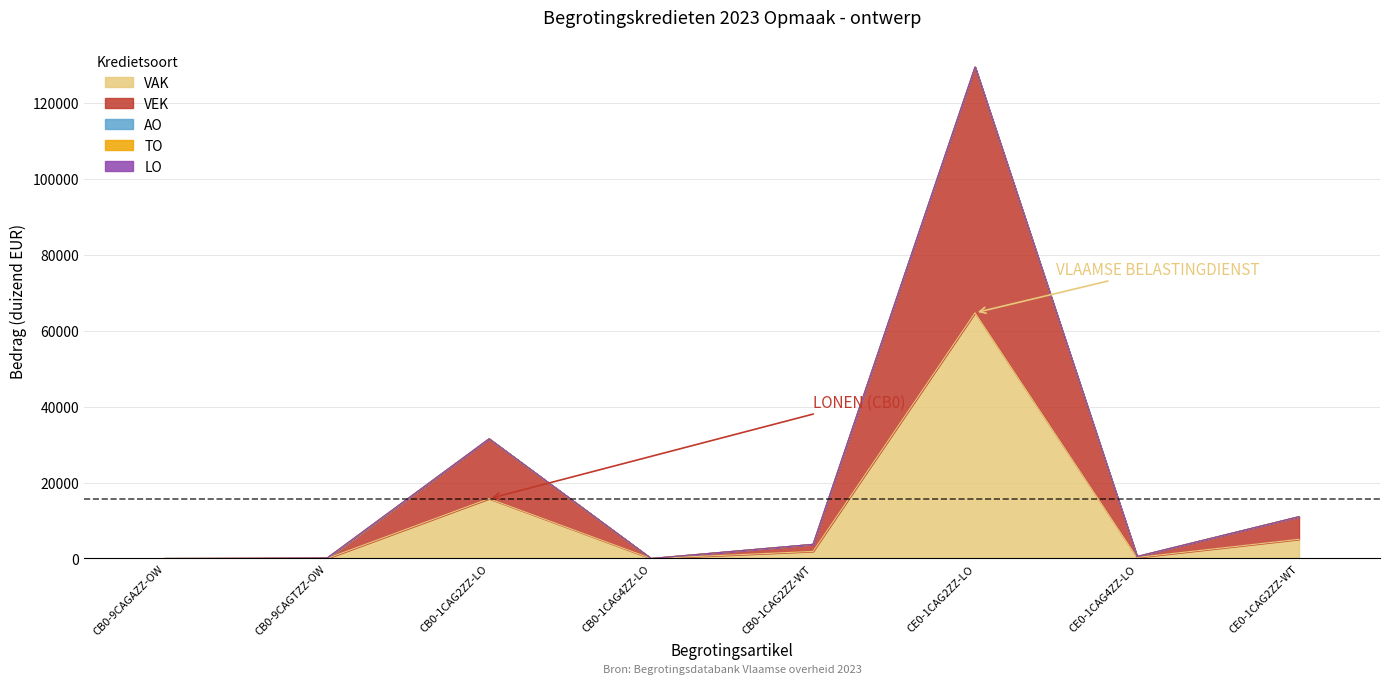

Does the chart have visible grid lines?

Yes